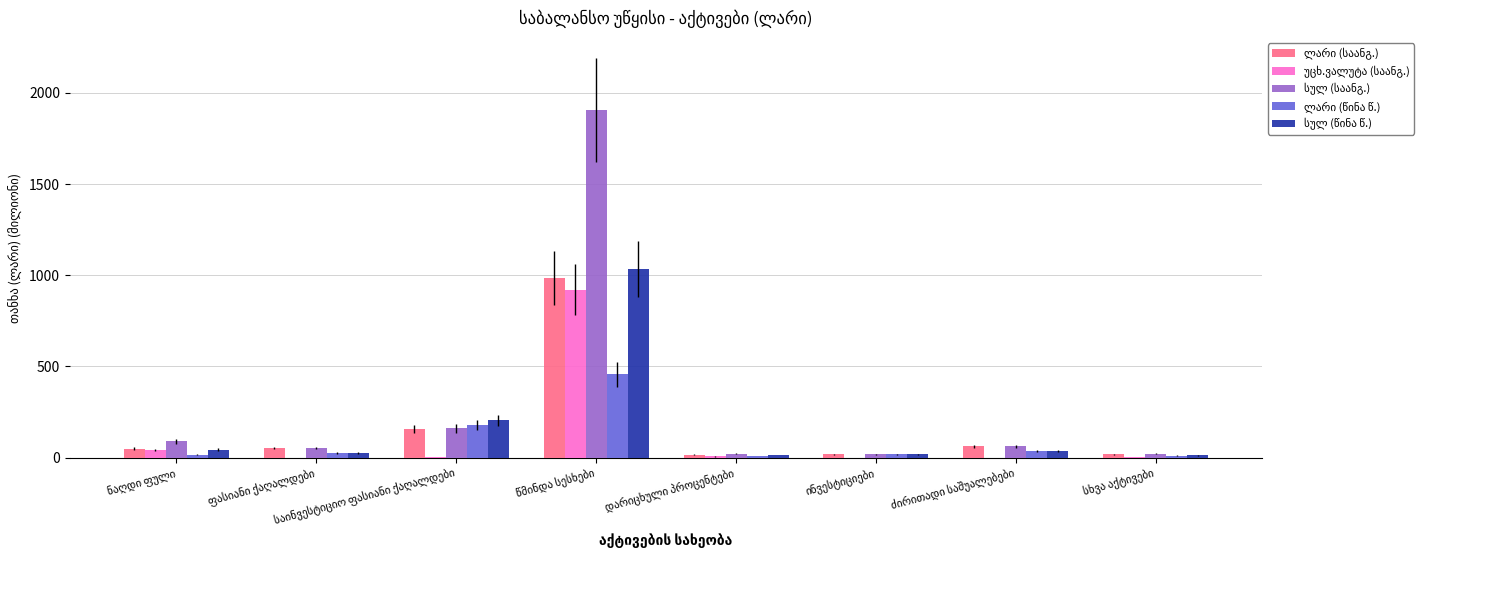

What is the maximum value shown in the chart?

1906.5